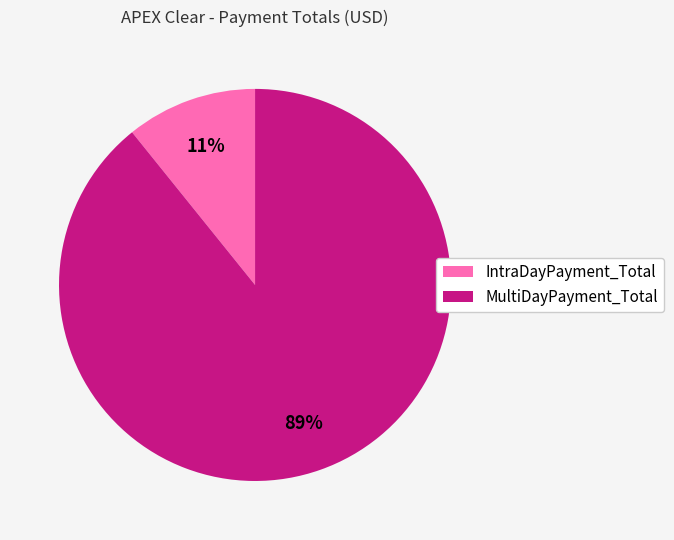

How many slices are in this pie chart?

2